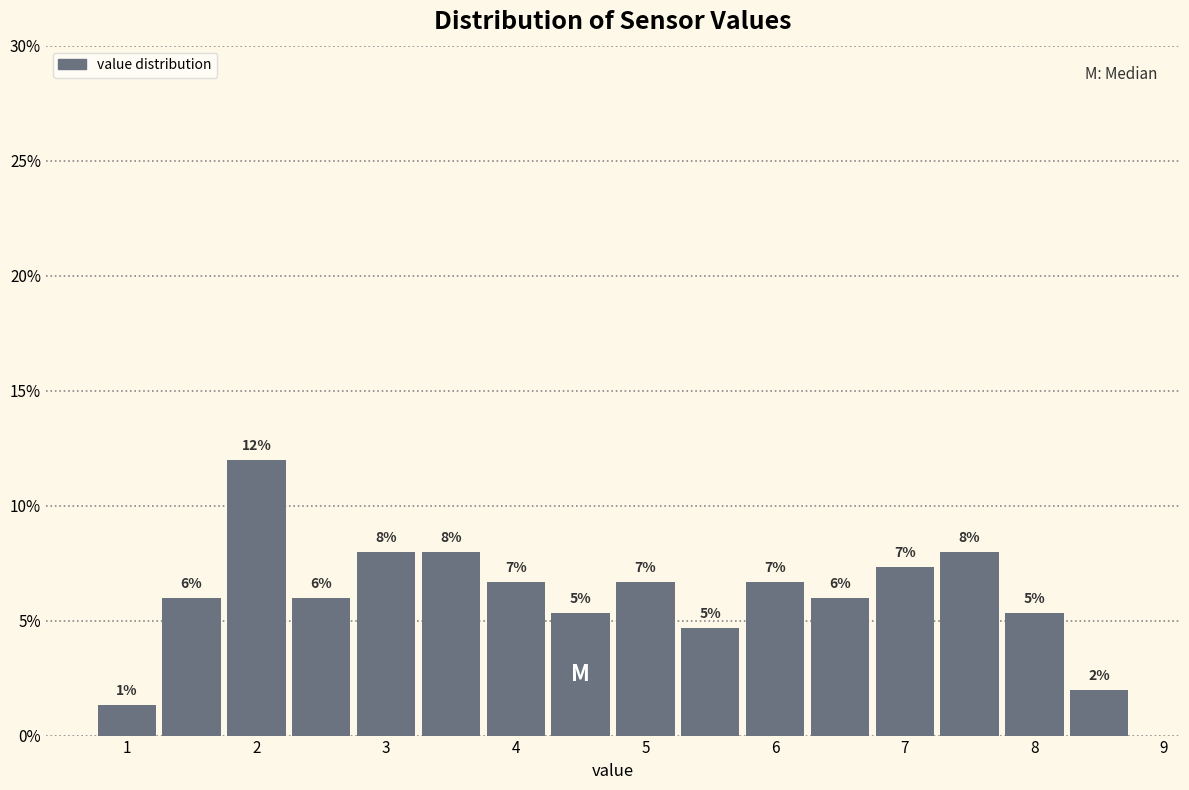

Which range on the x-axis has the tallest bar?

1.75 to 2.25